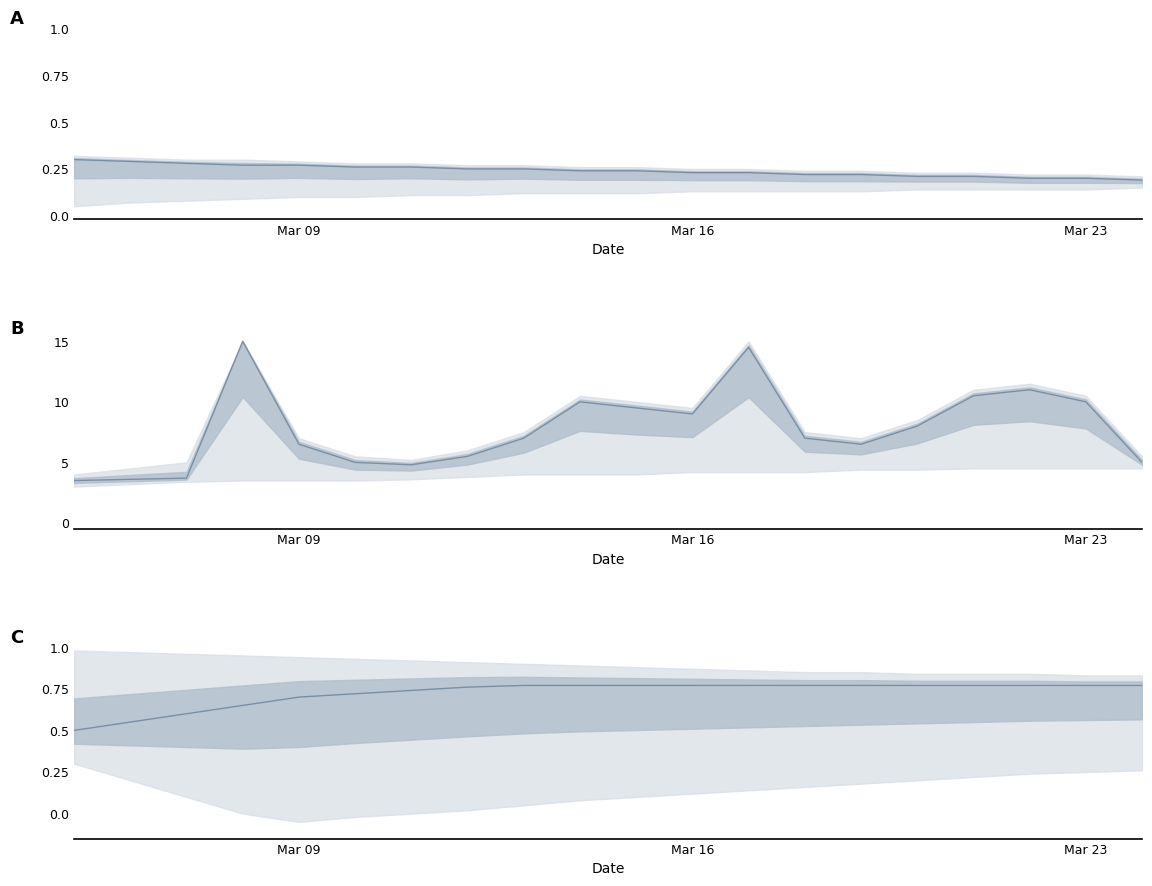

What is the sum of all values?

14.5